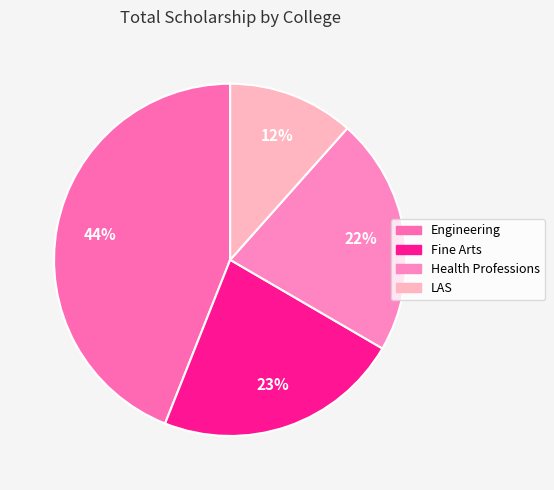

Does LAS represent more than half of the total?

No